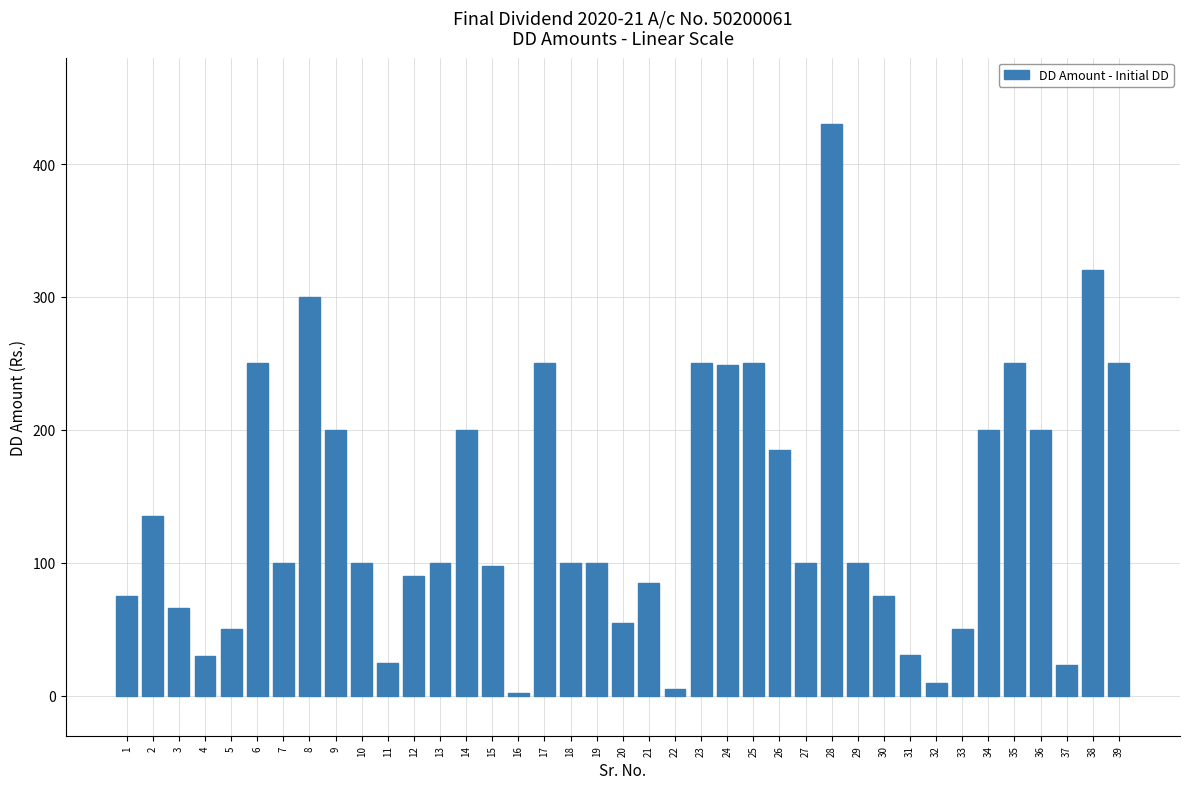

How many distinct data groups are displayed?

1